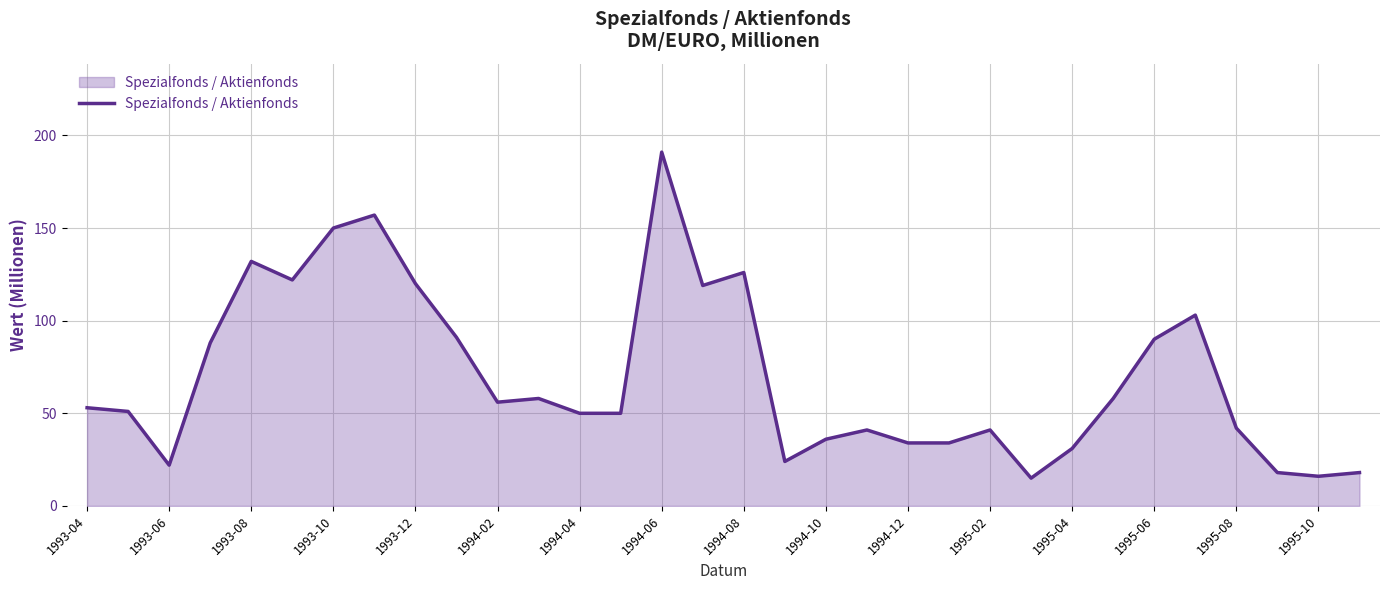

Reading left to right, list all the values displayed in this chart.

53	51	22	88	132	122	150	157	120	91	56	58	50	50	191	119	126	24	36	41	34	34	41	15	31	58	90	103	42	18	16	18